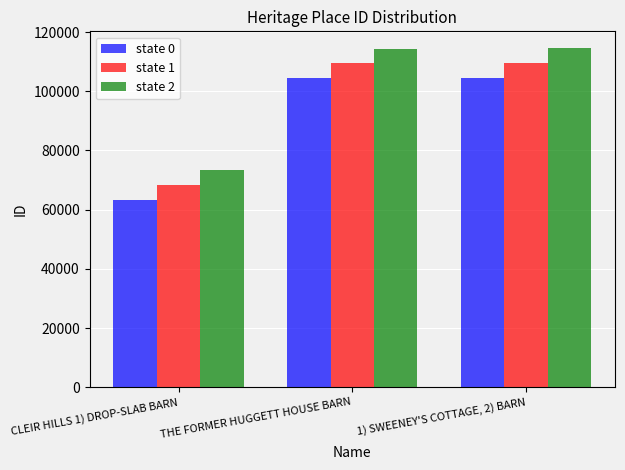

Which label corresponds to the smallest value in the chart?

CLEIR HILLS 1) DROP-SLAB BARN